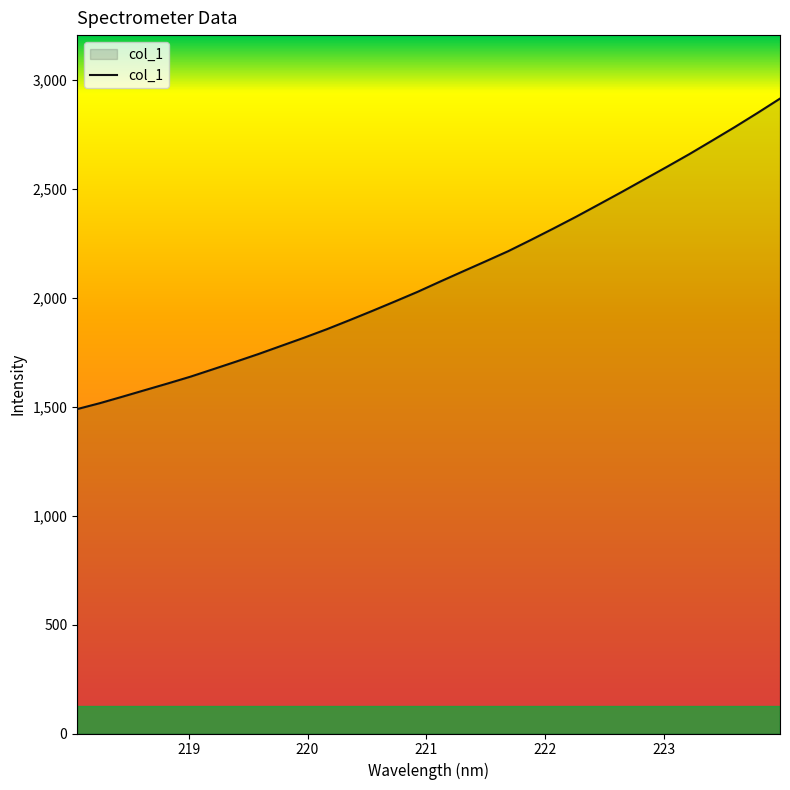

What is the greatest value displayed?

2913.8